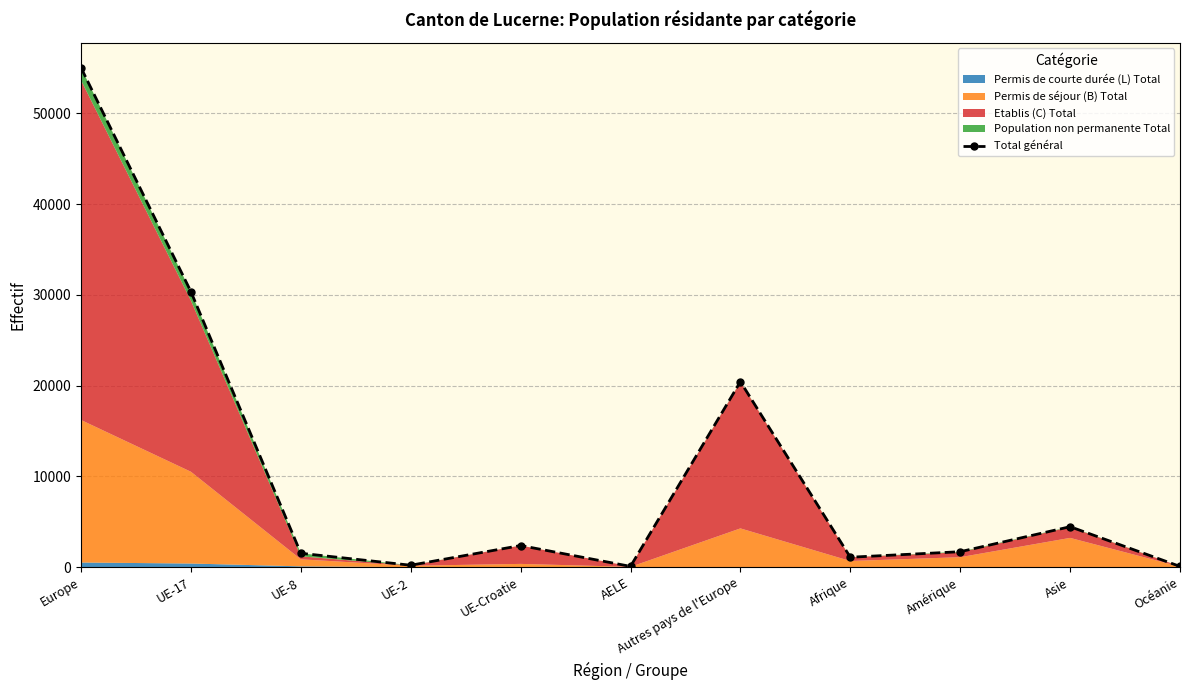

The value at Asie is 2142. True or false?

False